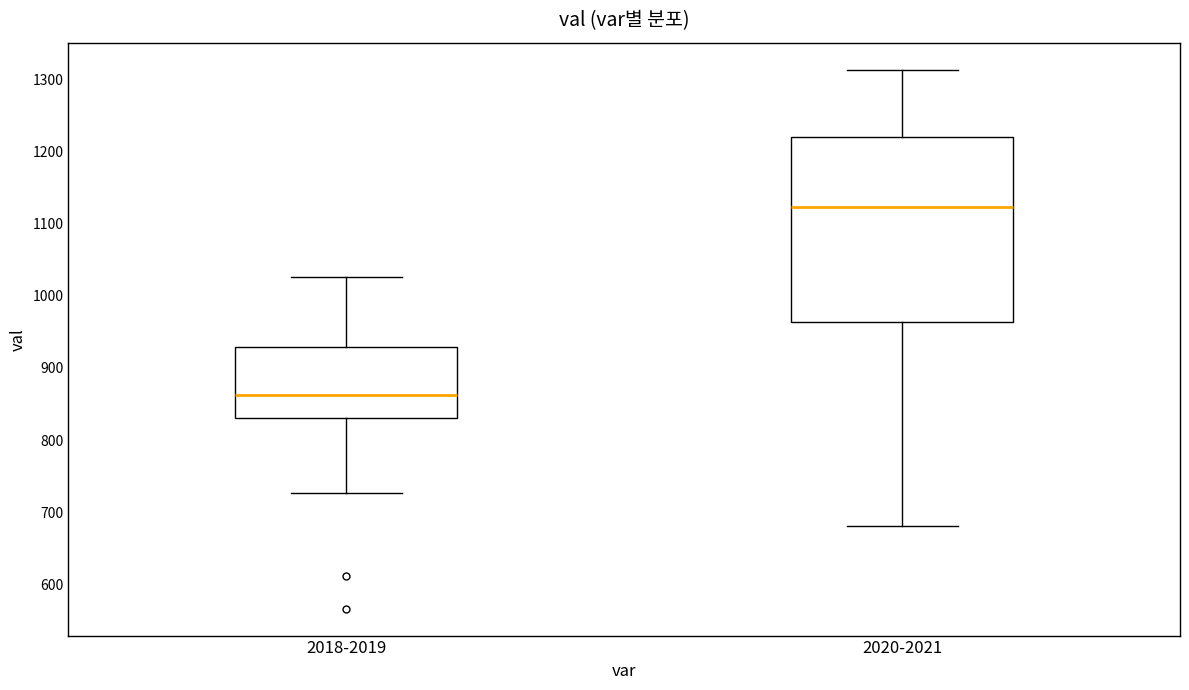

Which box has the lowest median line?

2018-2019